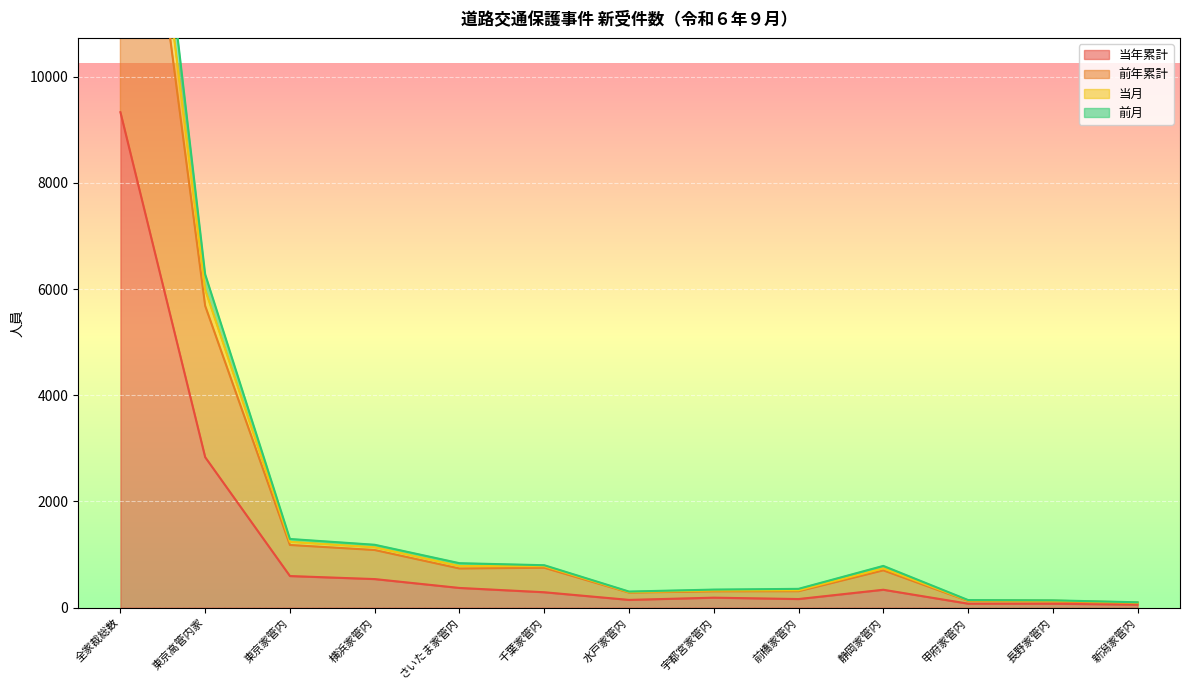

True or false: 当年累計 and 当月 cross at least once.

False